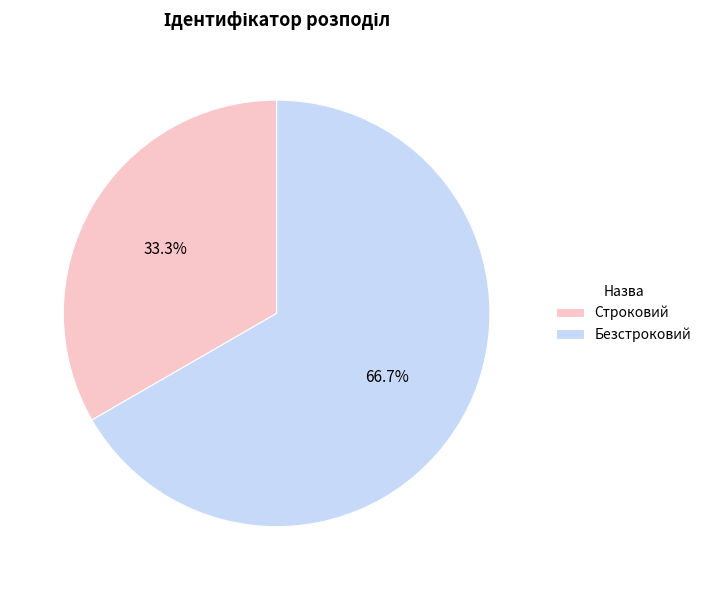

What percentage is the Строковий slice, to the nearest percent?

33%